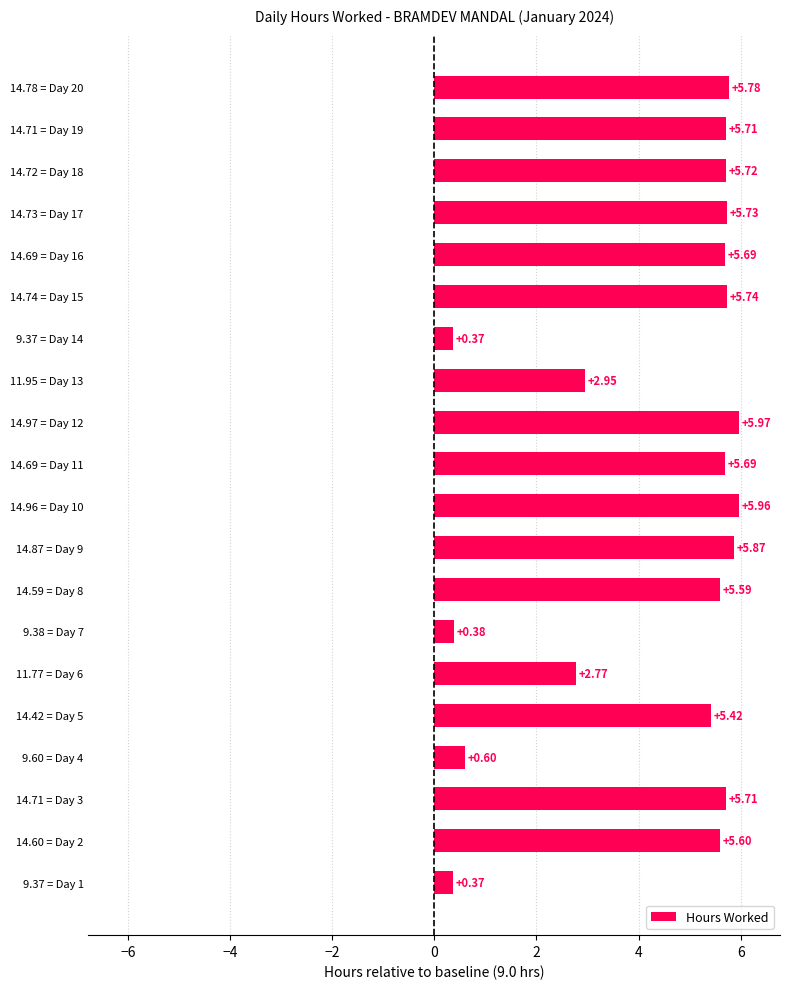

What is the average value?

4.4